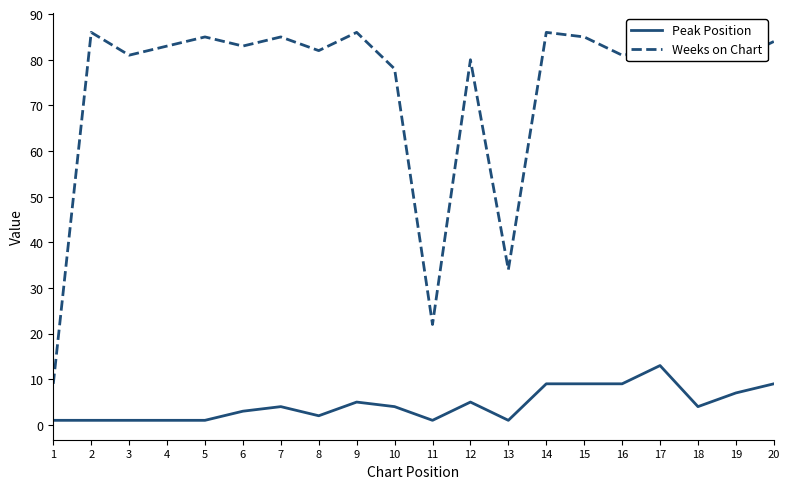

The Peak Position series shows 5 at 9. True or false?

True